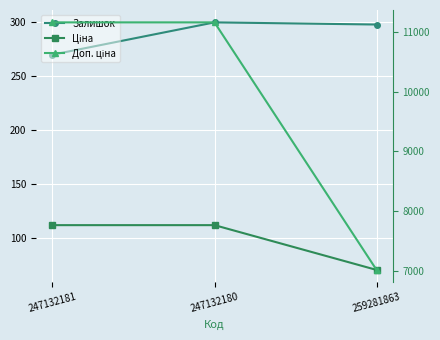

Between 247132181 and 247132180, which series saw the biggest shift?

Залишок